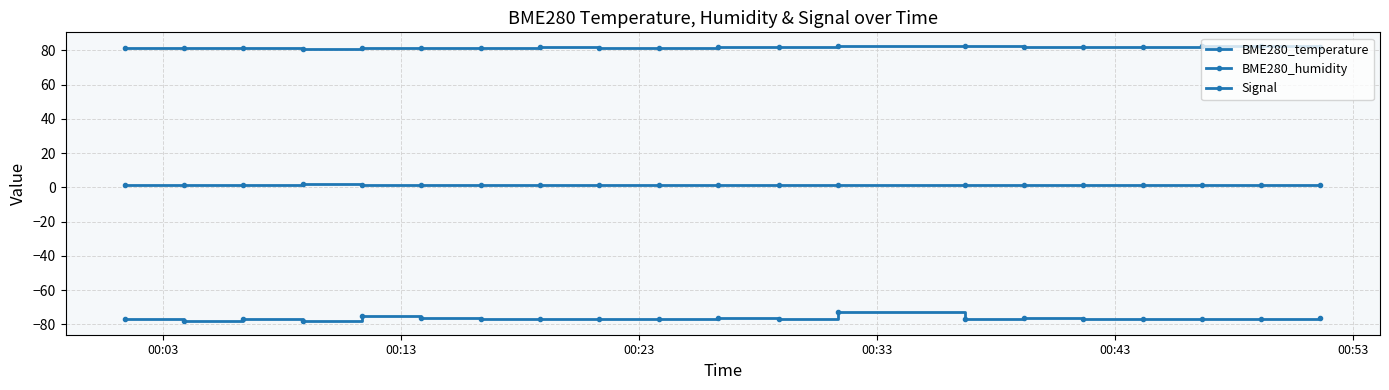

Is this an area chart (filled region under the line)?

No